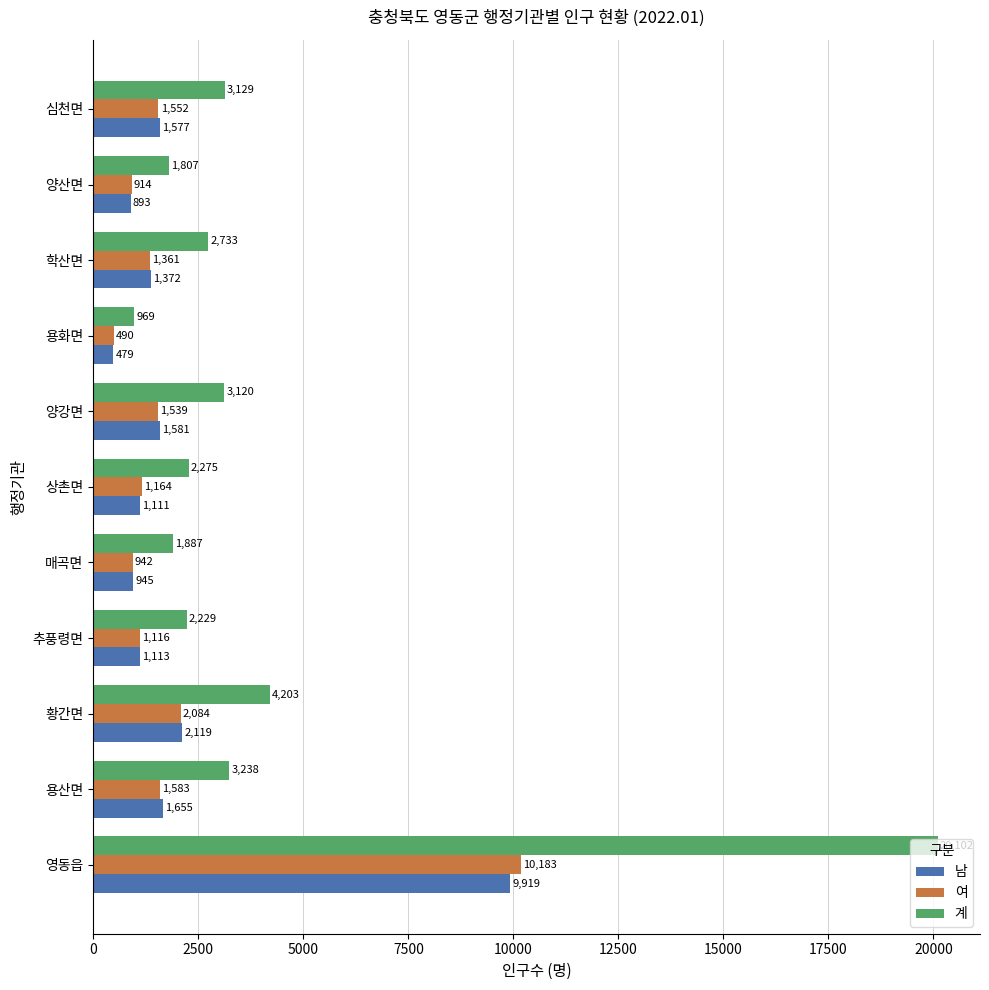

What is the difference between the 여 values at 양강면 and 상촌면?

375